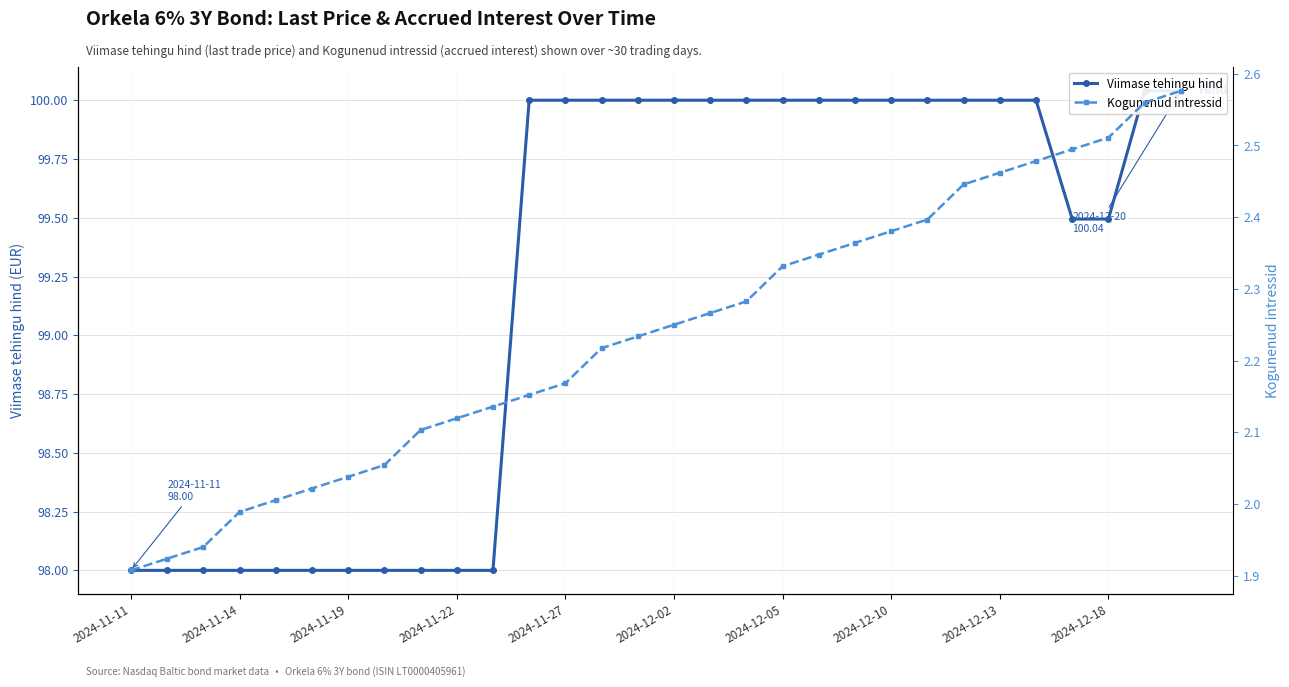

Rank the series at 2024-11-27 from lowest to highest value.

Kogunenud intressid, Viimase tehingu hind